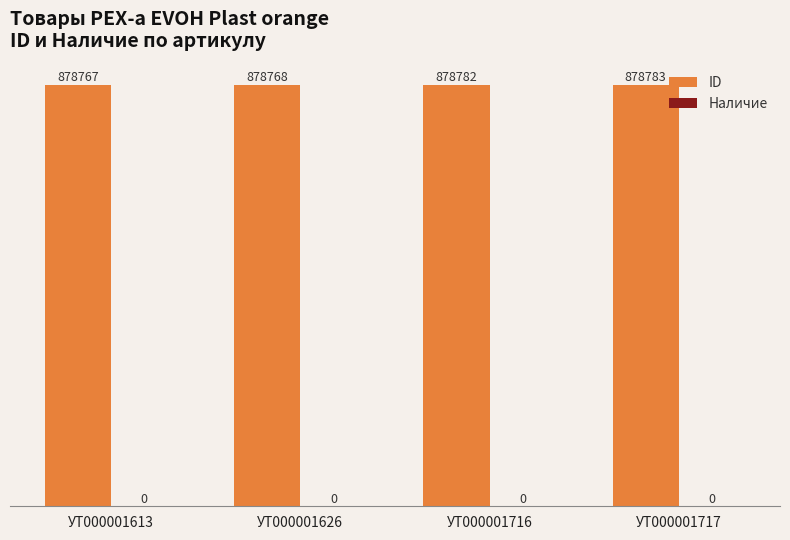

Reading right to left, list all the values displayed in this chart.

УТ000001717=878783	УТ000001716=878782	УТ000001626=878768	УТ000001613=878767